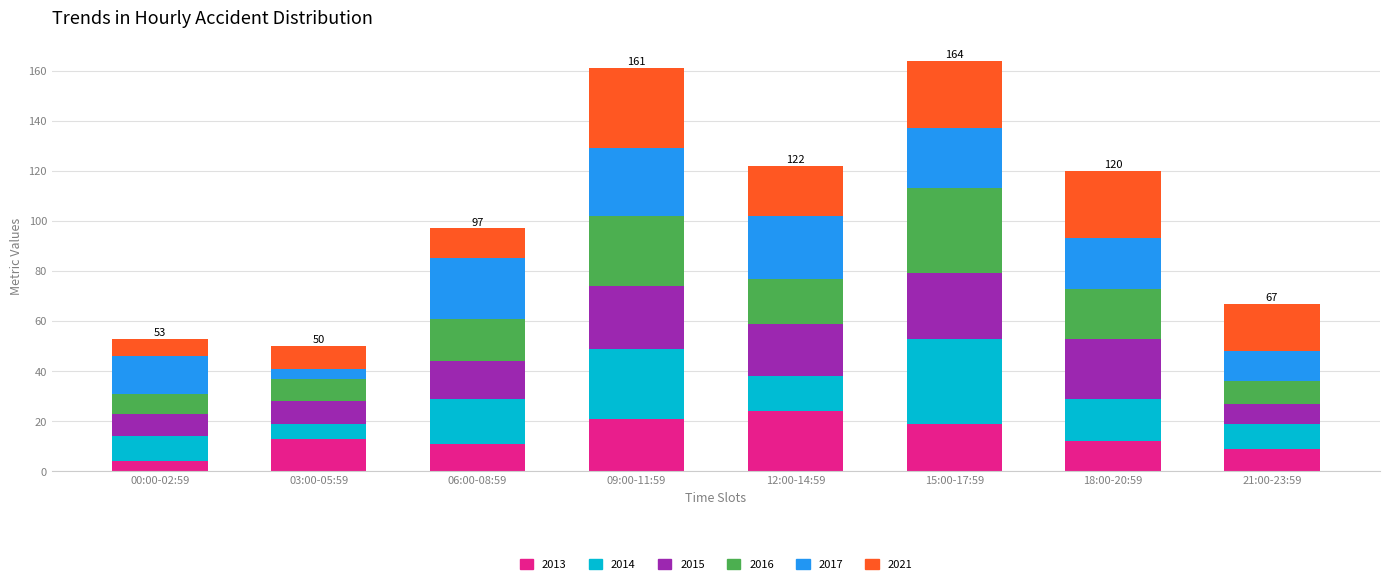

What is the difference between the maximum and second lowest values in the 2013 series?

15